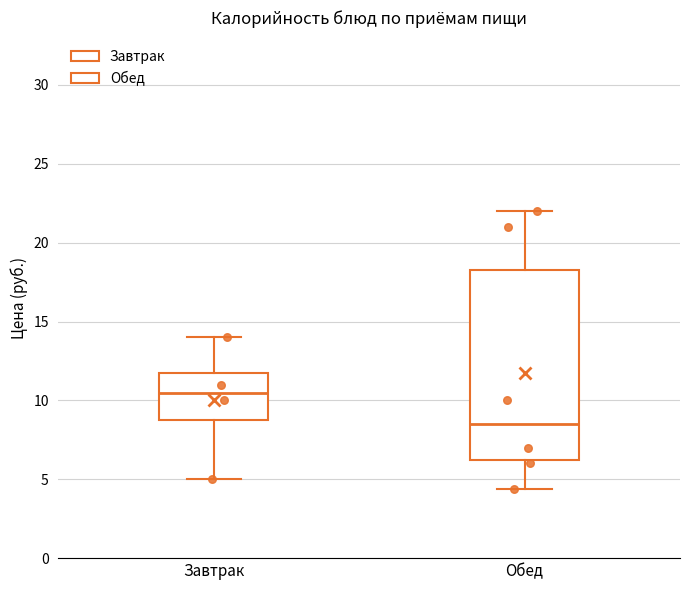

Reading left to right, transcribe this box plot: for each box, give where its median line is, the range the box spans, and where its two whiskers end, as read against the y-axis. The values are not printed on the chart, so give them approximately, as read against the axis.

Завтрак: median 10.5, box 9.0 to 12.0, whiskers 5.0 to 14.0
Обед: median 8.5, box 6.5 to 18.5, whiskers 4.5 to 22.0